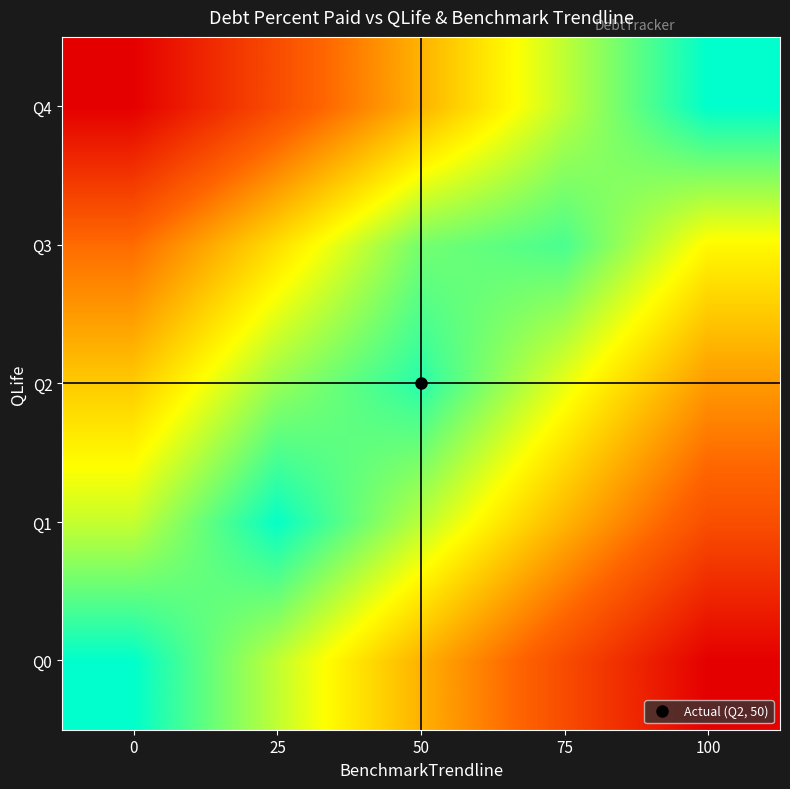

What is the greatest value displayed?

100.0